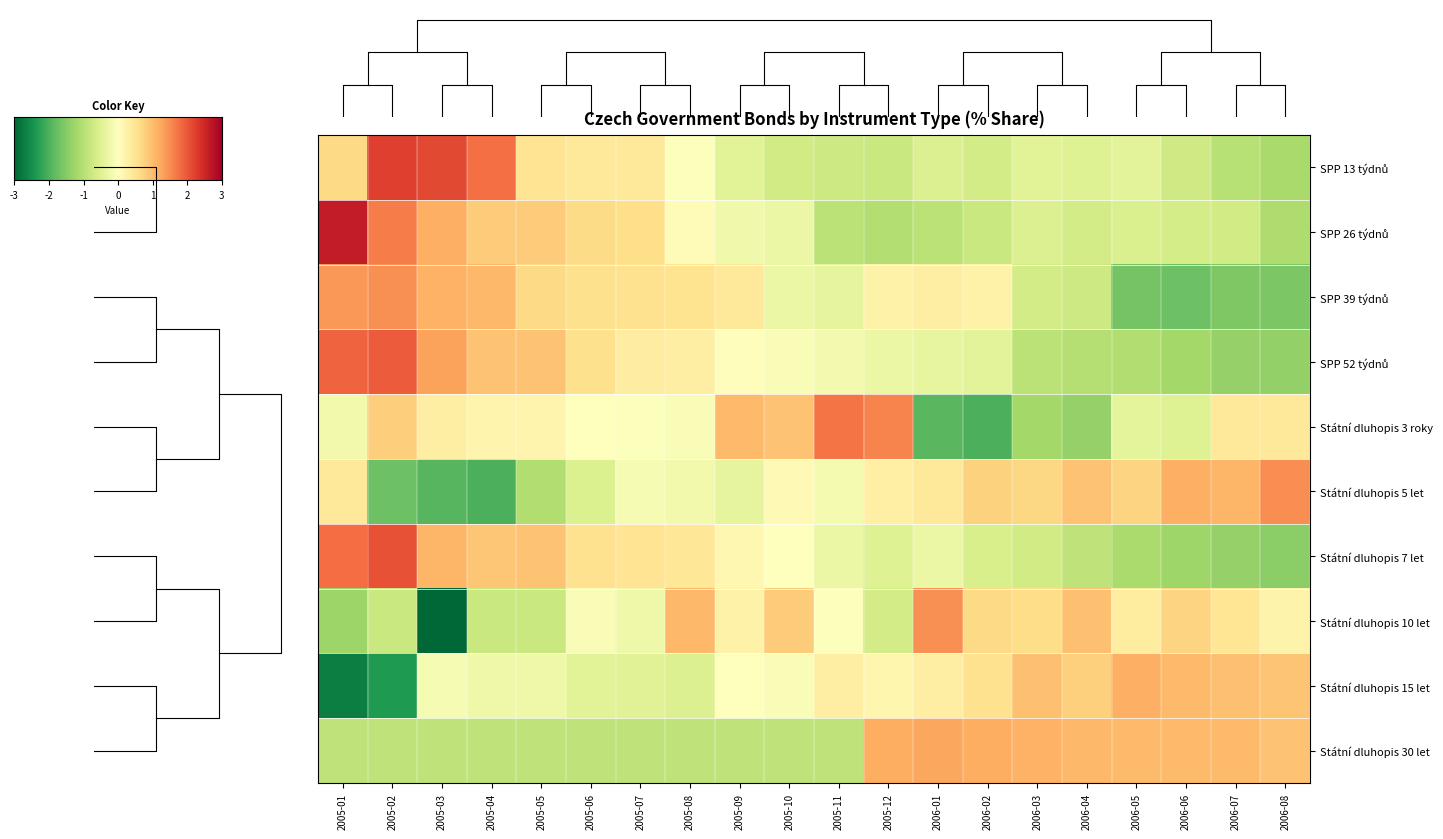

At which category does the chart reach its peak across all series?

2005-01